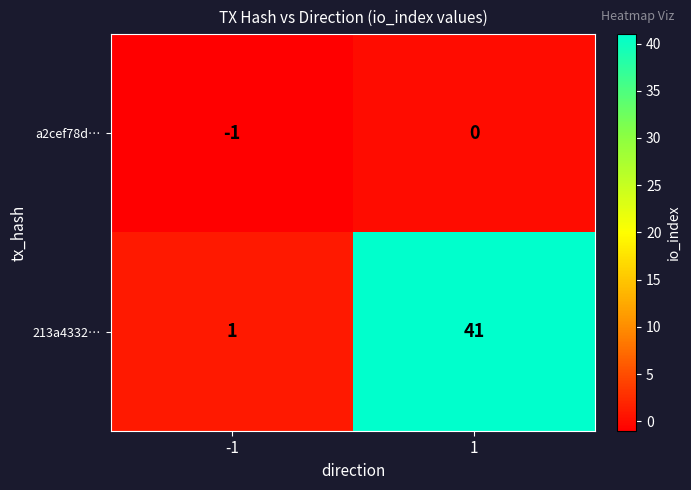

Read the 213a4332… value at 1, to the nearest 5.

40